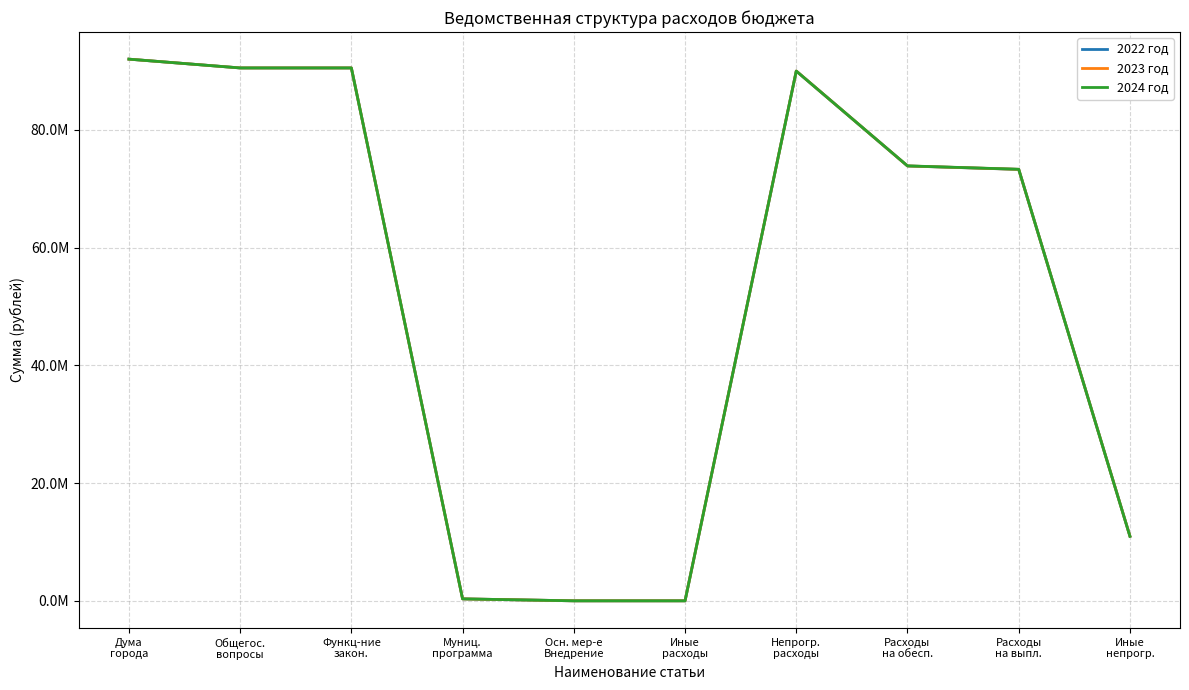

What are all the series names shown in the legend?

2022 год, 2023 год, 2024 год